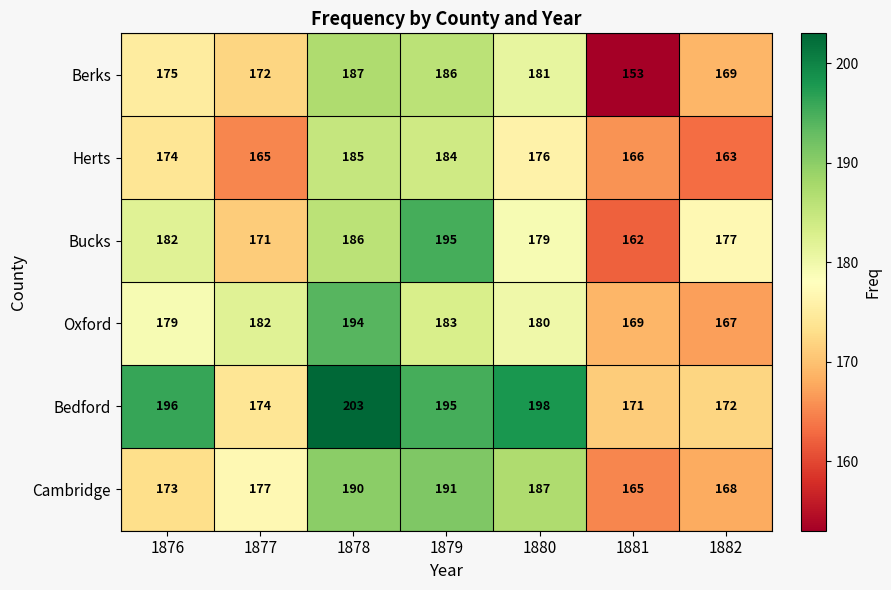

What is the total value across all series at 1878?

1145